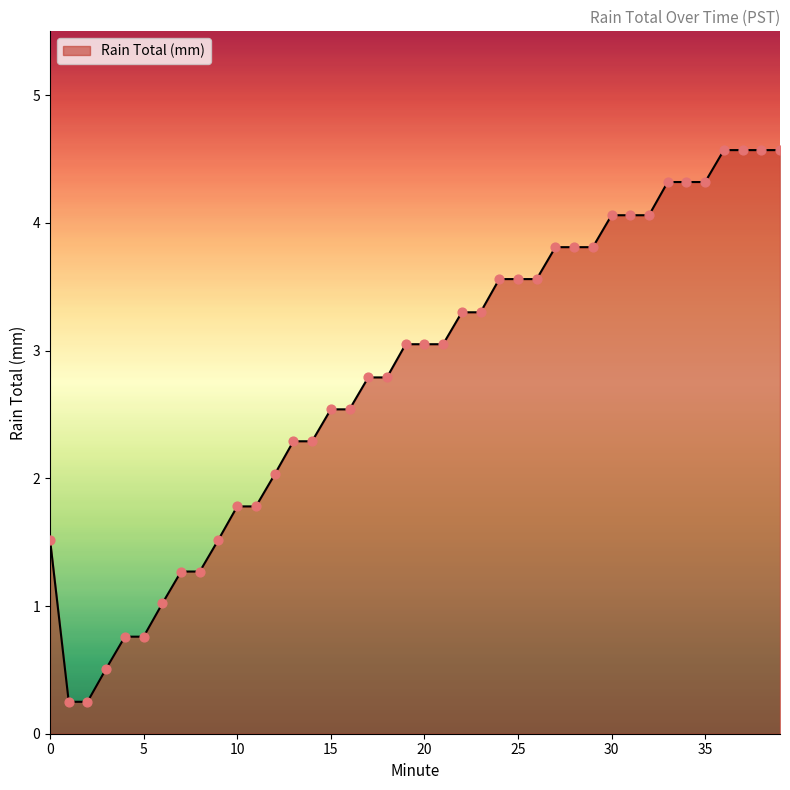

What is the maximum value shown in the chart?

4.6